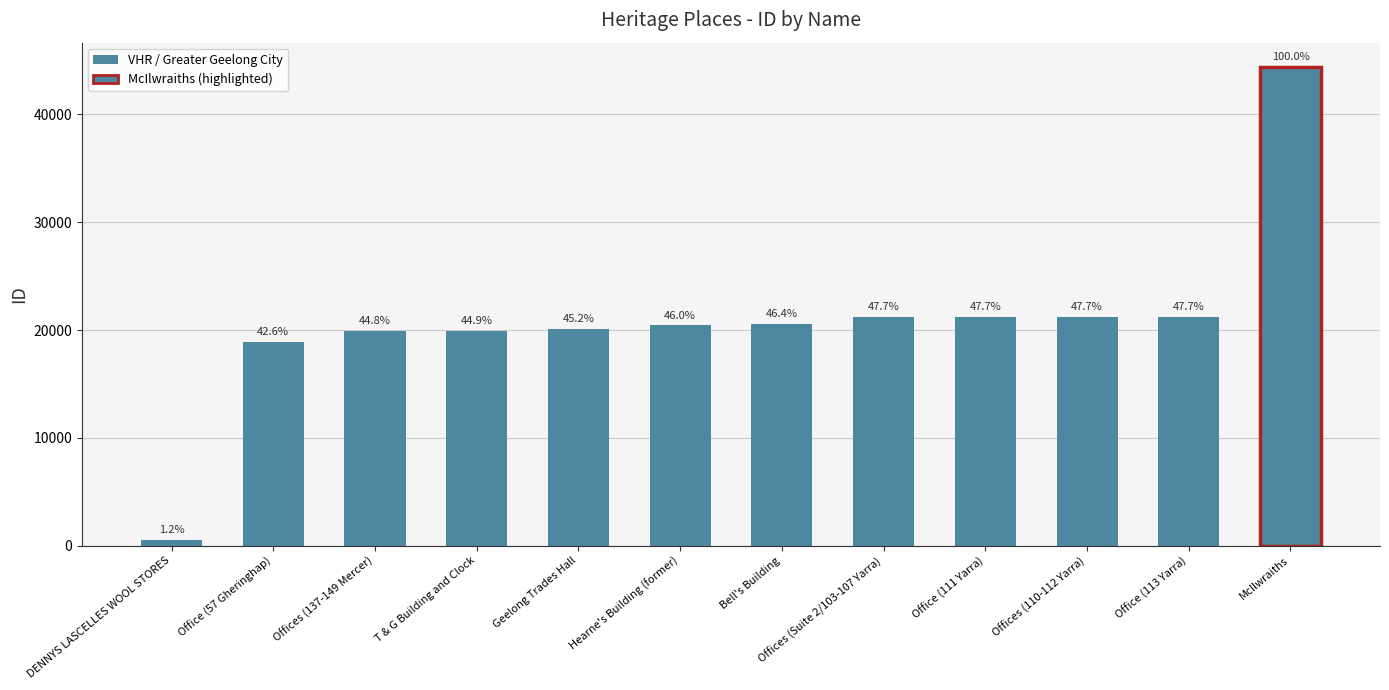

True or false: the data shows 21203 at Office (111 Yarra).

True